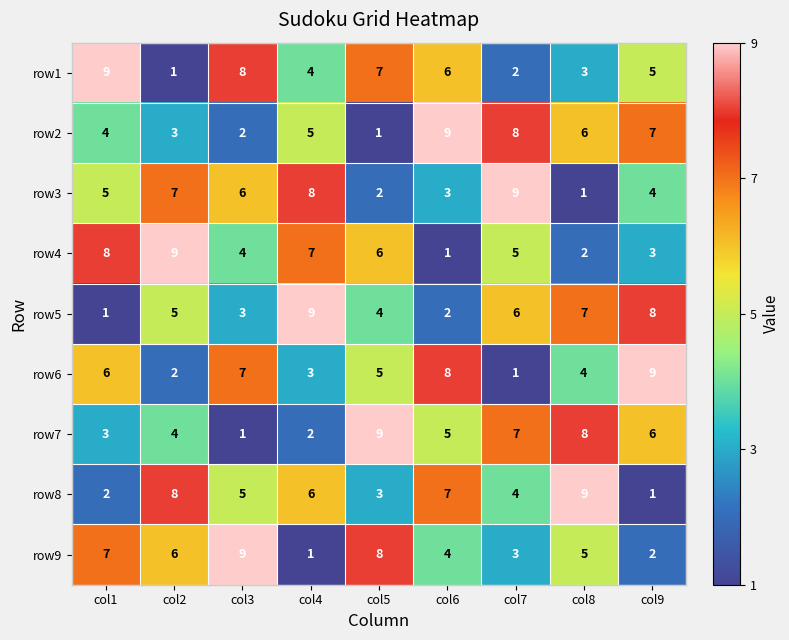

At how many categories does at least one series exceed 2?

9